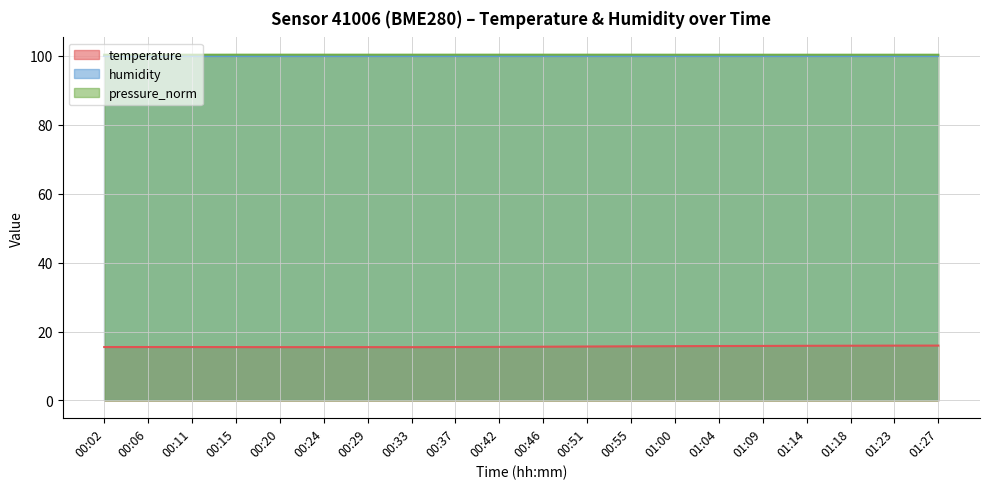

What is the approximate value of temperature at 00:02?

15.5